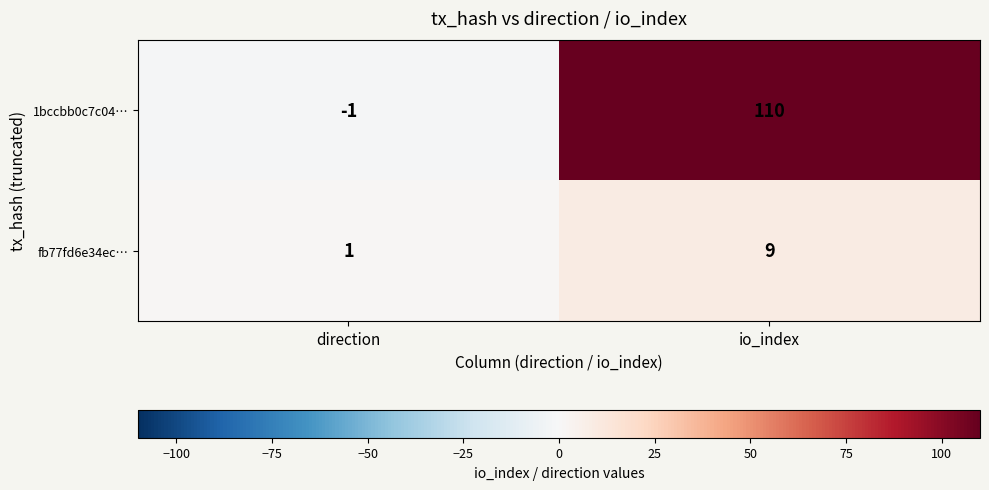

The value of fb77fd6e34ec… at io_index is 2. True or false?

False